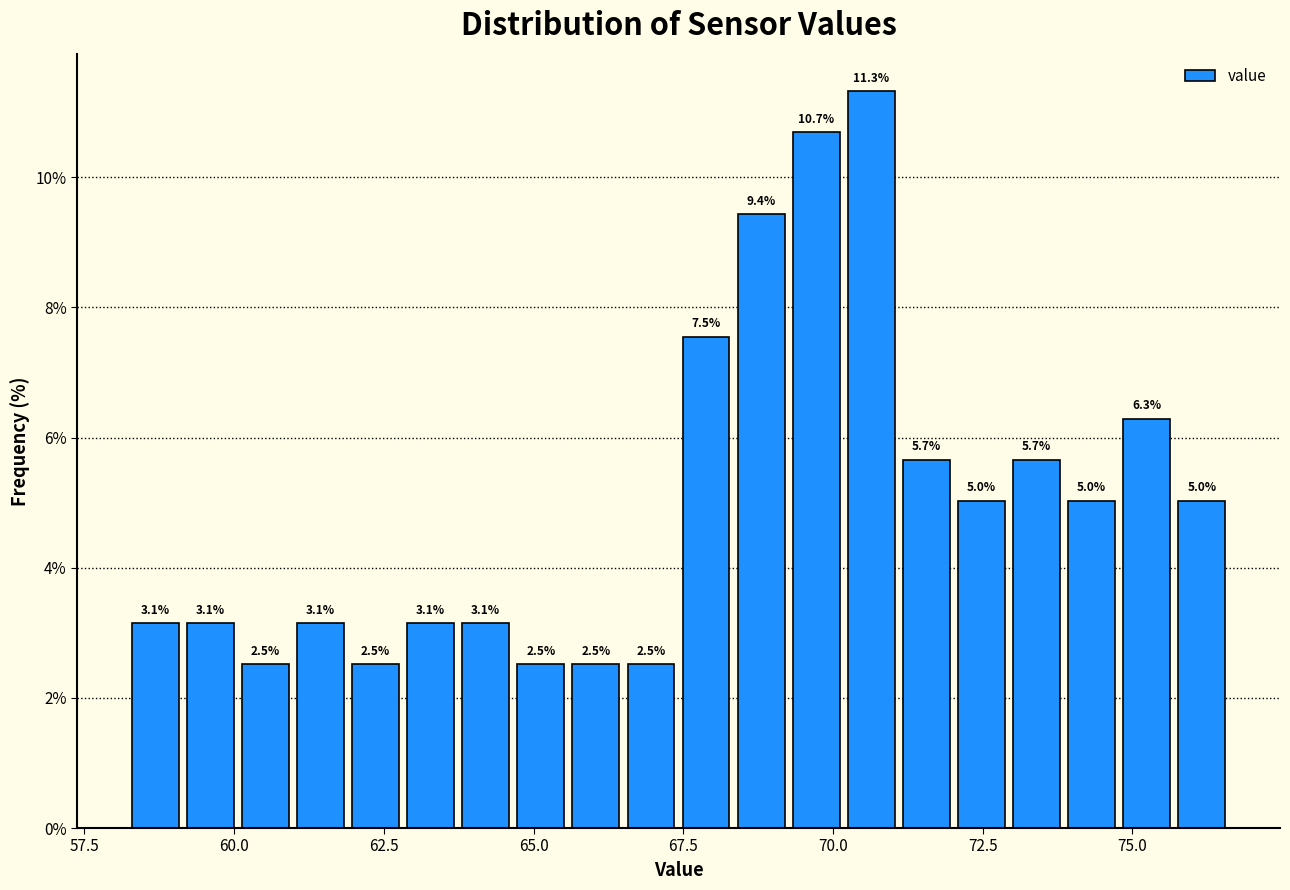

Read against the x-axis, roughly where is the centre of the tallest bar?

70.5